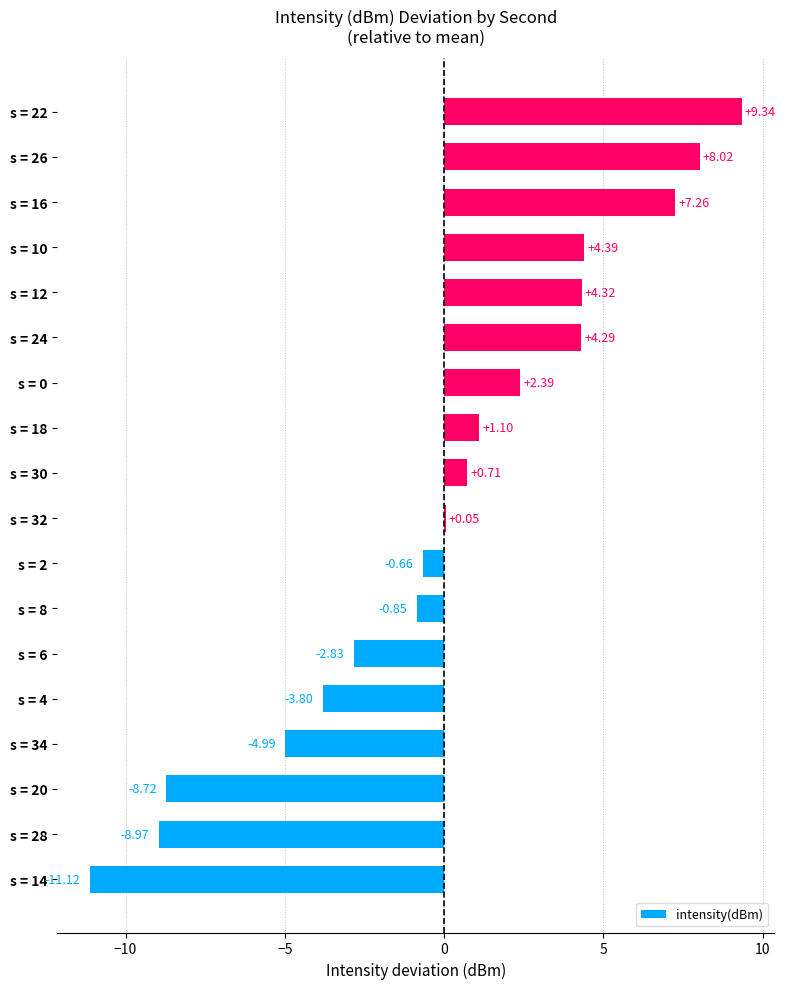

Are the bars horizontal?

Yes